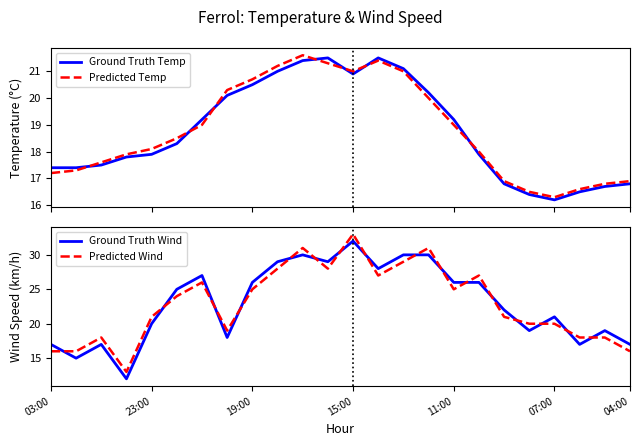

What is the spread (max minus min) of values at 13?

6.6